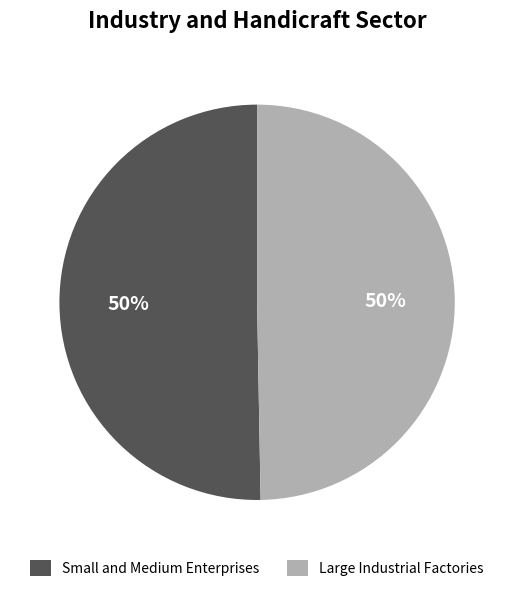

Approximately how many times larger is the value at Large Industrial Factories compared to Small and Medium Enterprises?

1.0